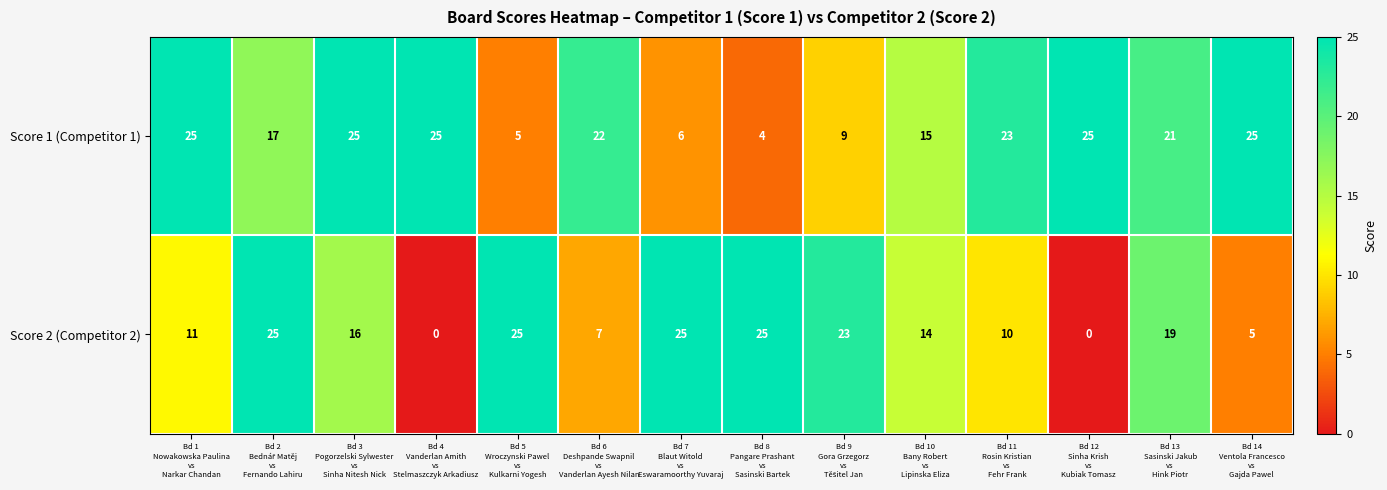

Rank the series by their average value, from lowest to highest.

Score 2 (Competitor 2), Score 1 (Competitor 1)